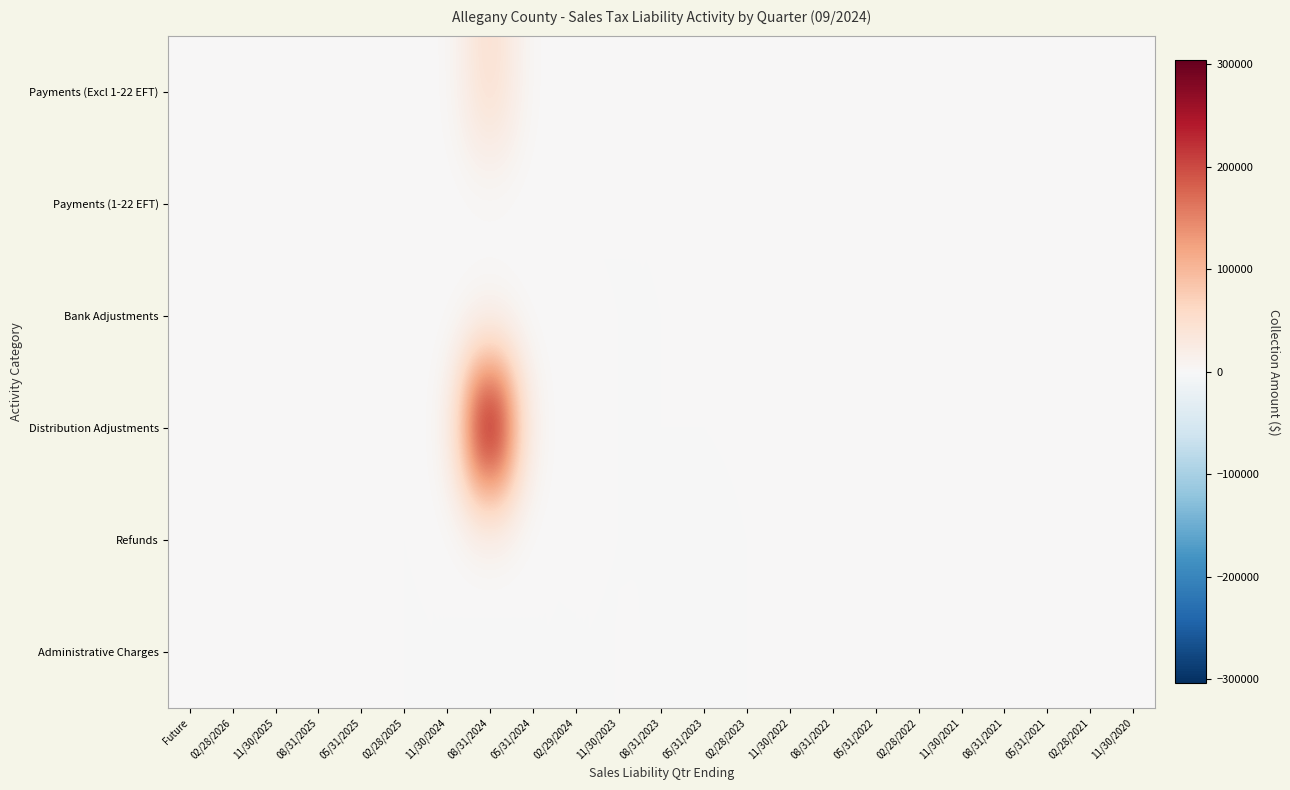

Between 02/28/2022 and 08/31/2024, which is larger?

08/31/2024